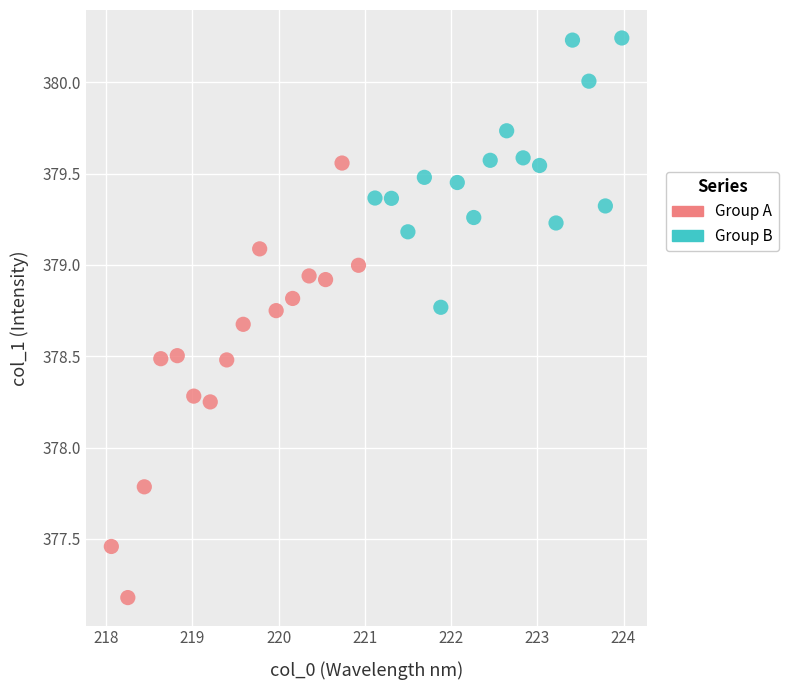

Which series contains the highest Y value?

Group B